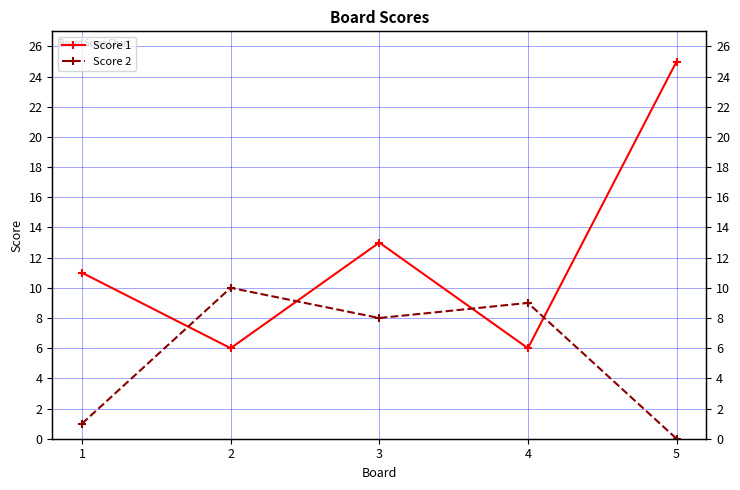

List the labels in order of Score 2 value, largest first.

2, 4, 3, 1, 5